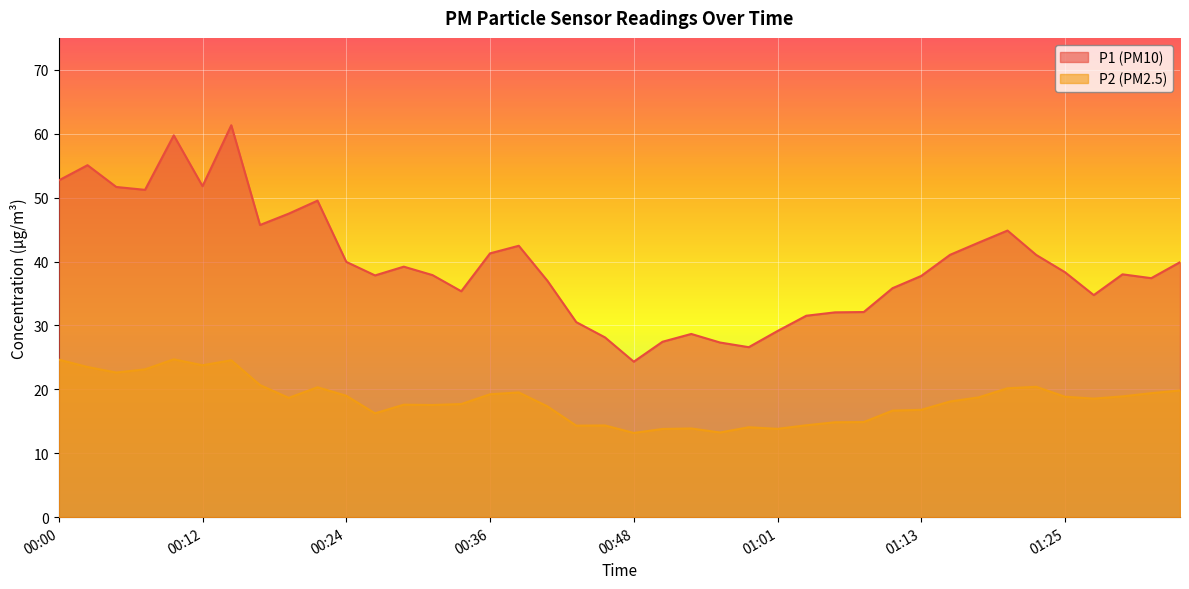

Which has a higher value, 00:53 or 01:18?

01:18